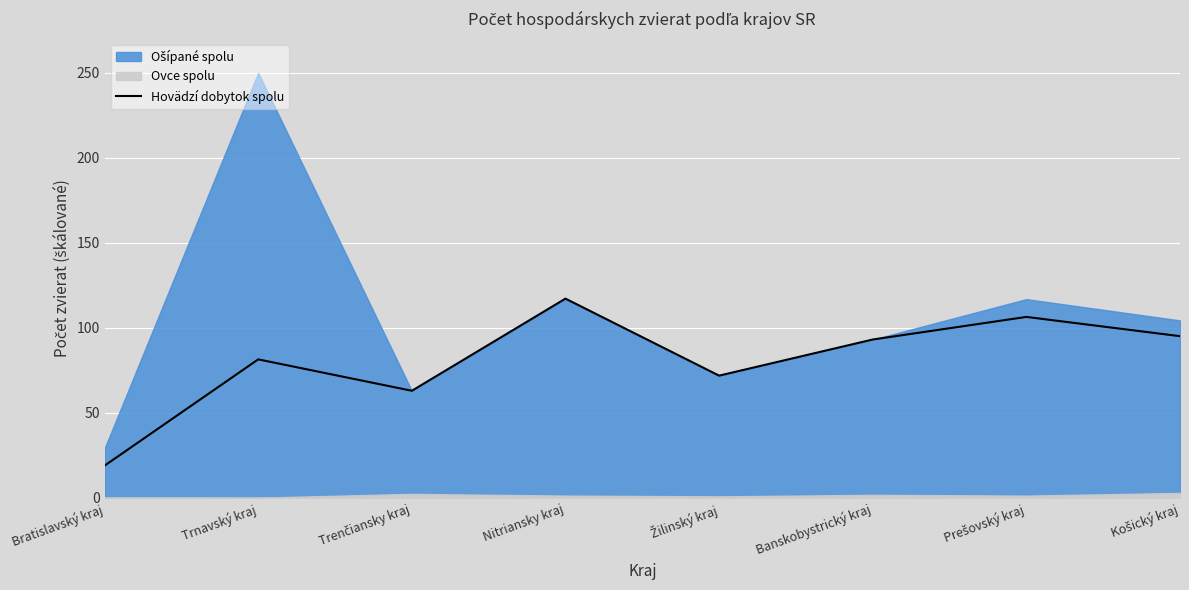

At which label does Hovädzí dobytok spolu reach its minimum?

Bratislavský kraj